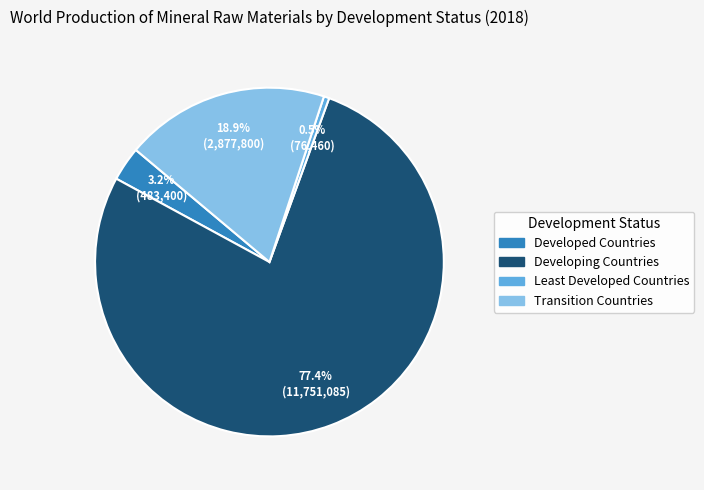

What percentage is the Transition Countries slice, to the nearest percent?

19%